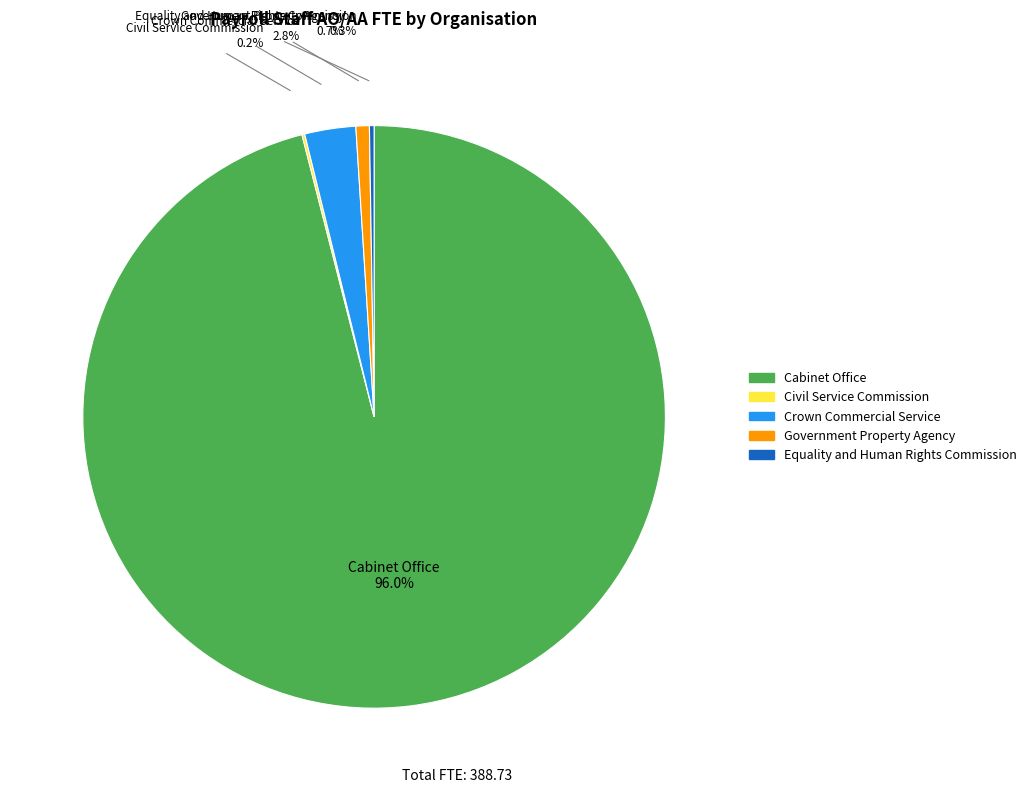

What is the largest slice in the pie chart?

Cabinet Office